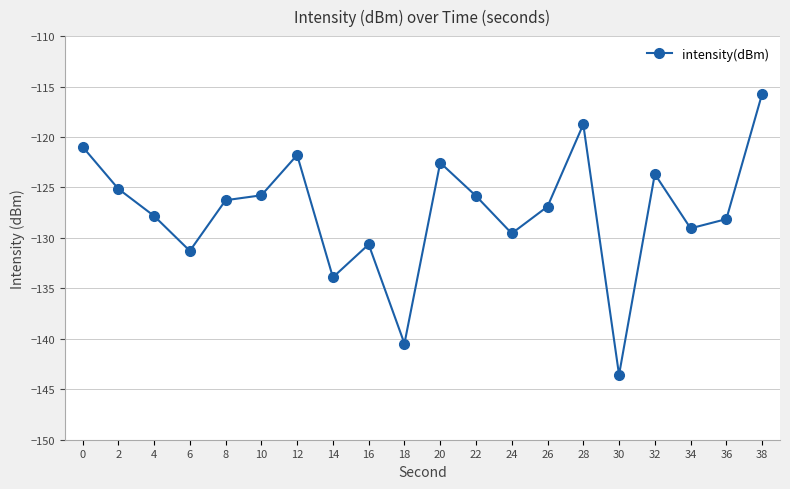

Between 4 and 6, which is larger?

4